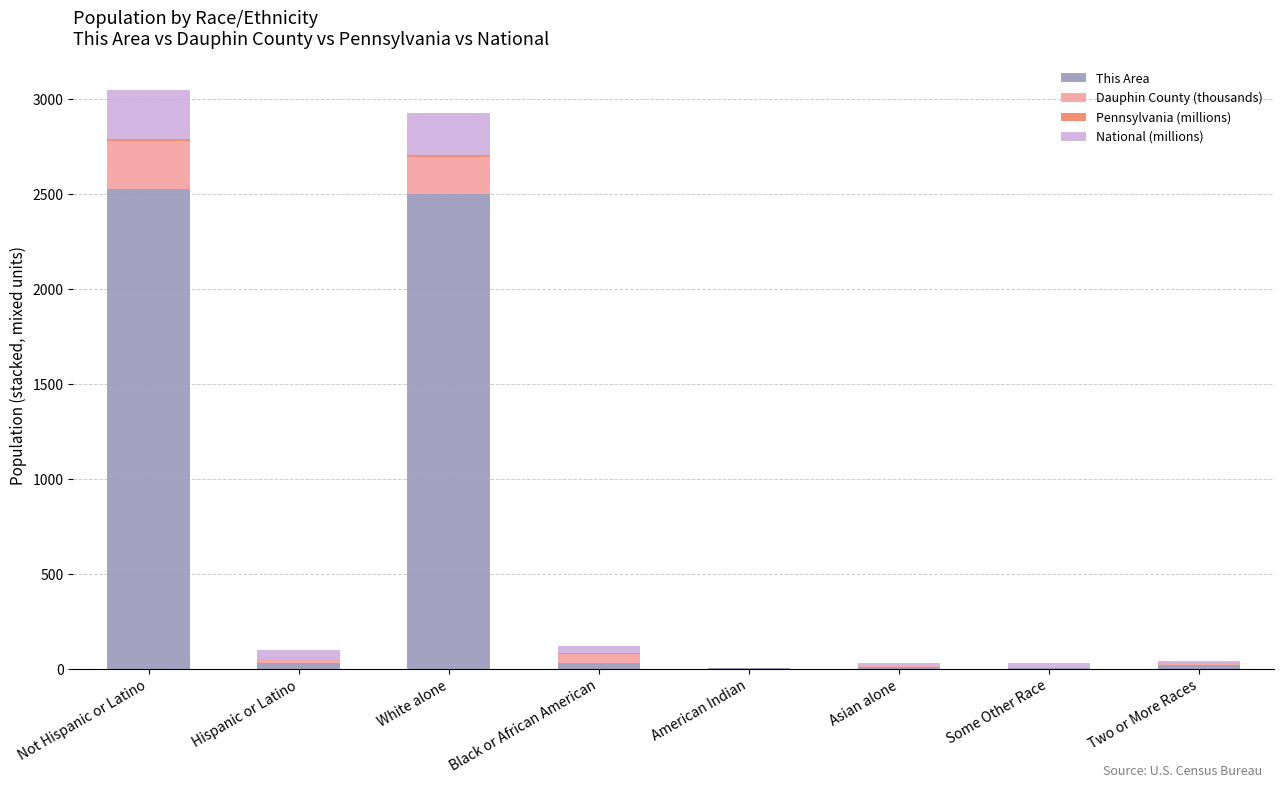

Does the chart contain stacked bars?

Yes